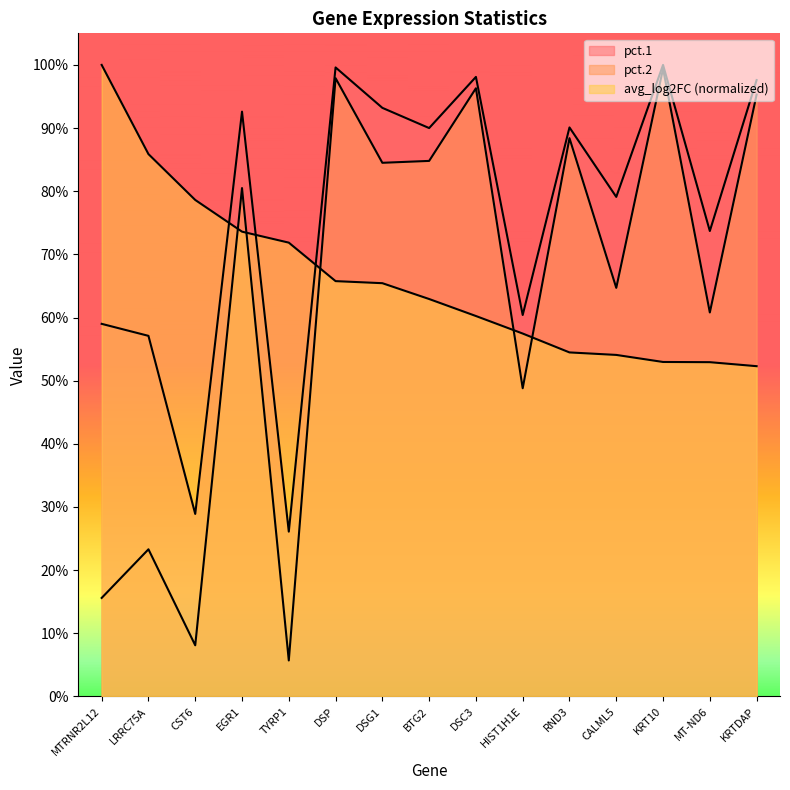

Which category has the lowest value in the pct.1 series?

TYRP1